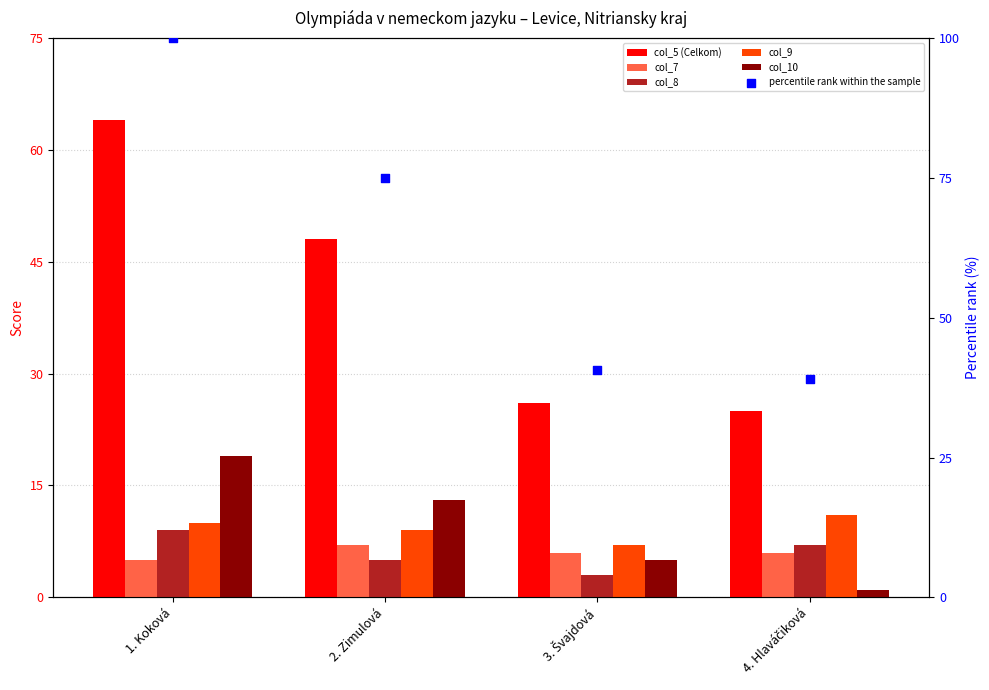

What is the total value across all series at 1. Koková?

207.0